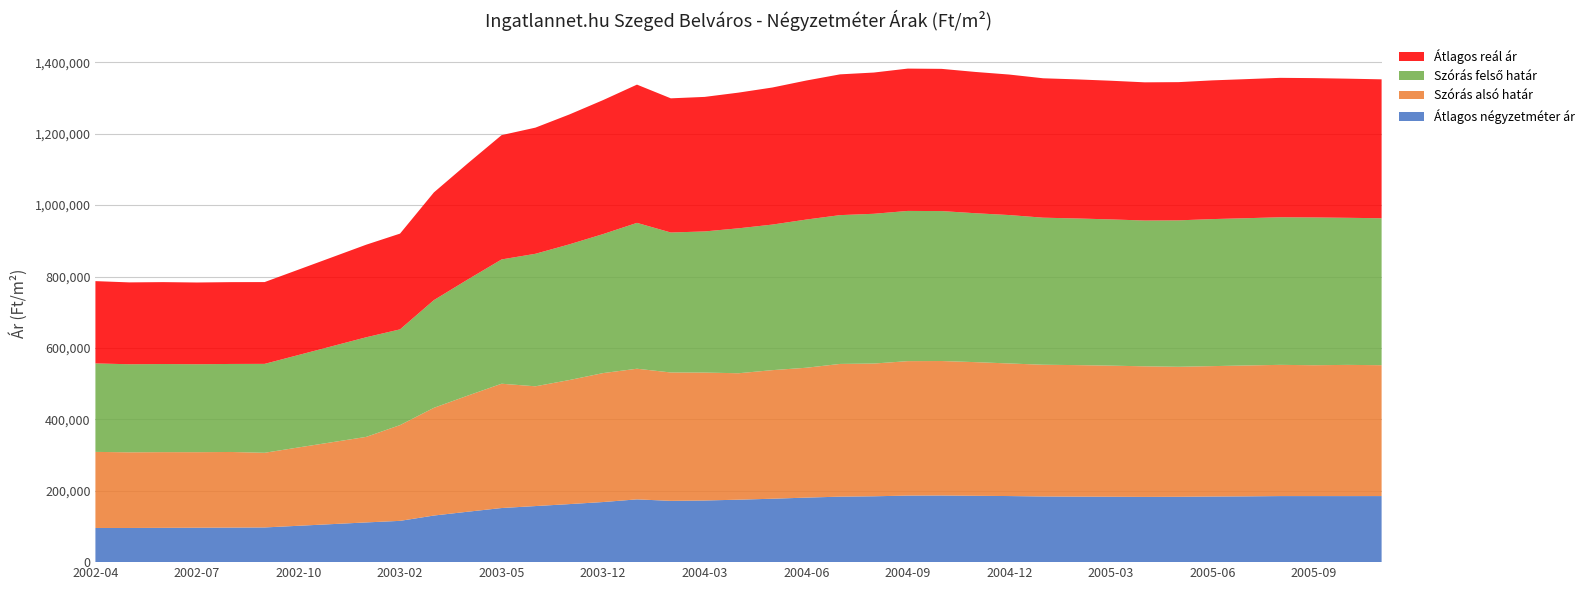

What is the maximum value for Átlagos négyzetméter ár?

186650